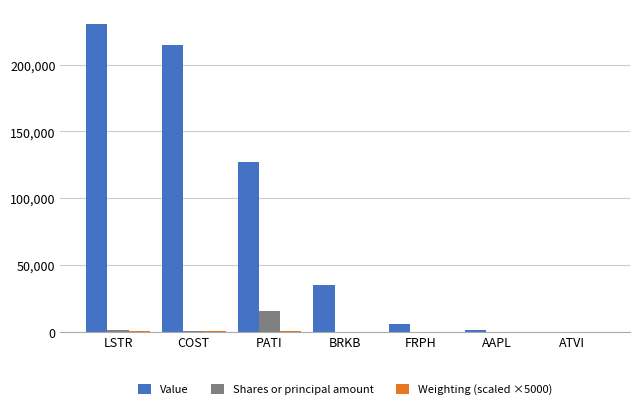

At which label does Shares or principal amount first exceed 100?

LSTR